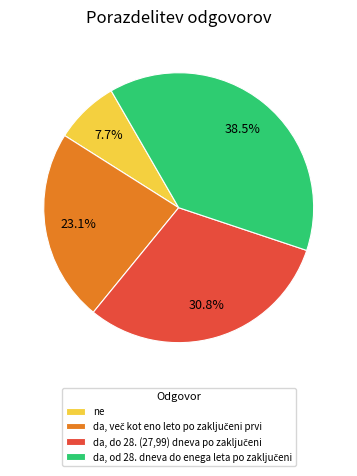

Does ne account for over 50% of the chart?

No